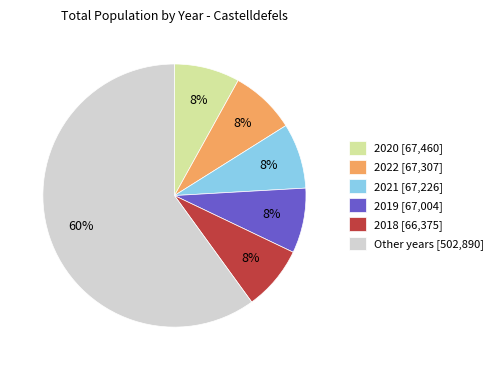

To the nearest percent, what is the combined percentage of 2019 [67,004] and 2022 [67,307]?

16%